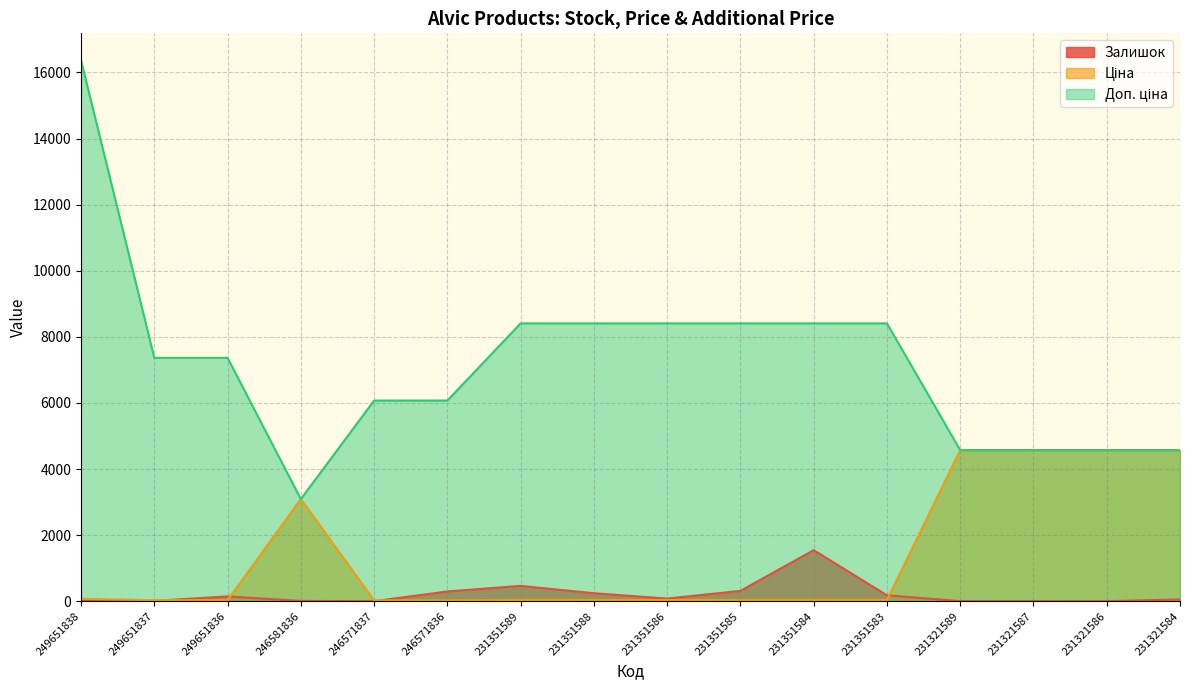

How many lines are shown in the chart?

3